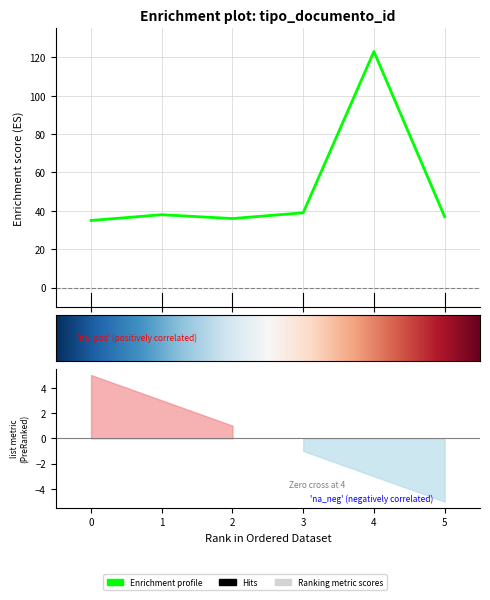

How many lines are shown in the chart?

1